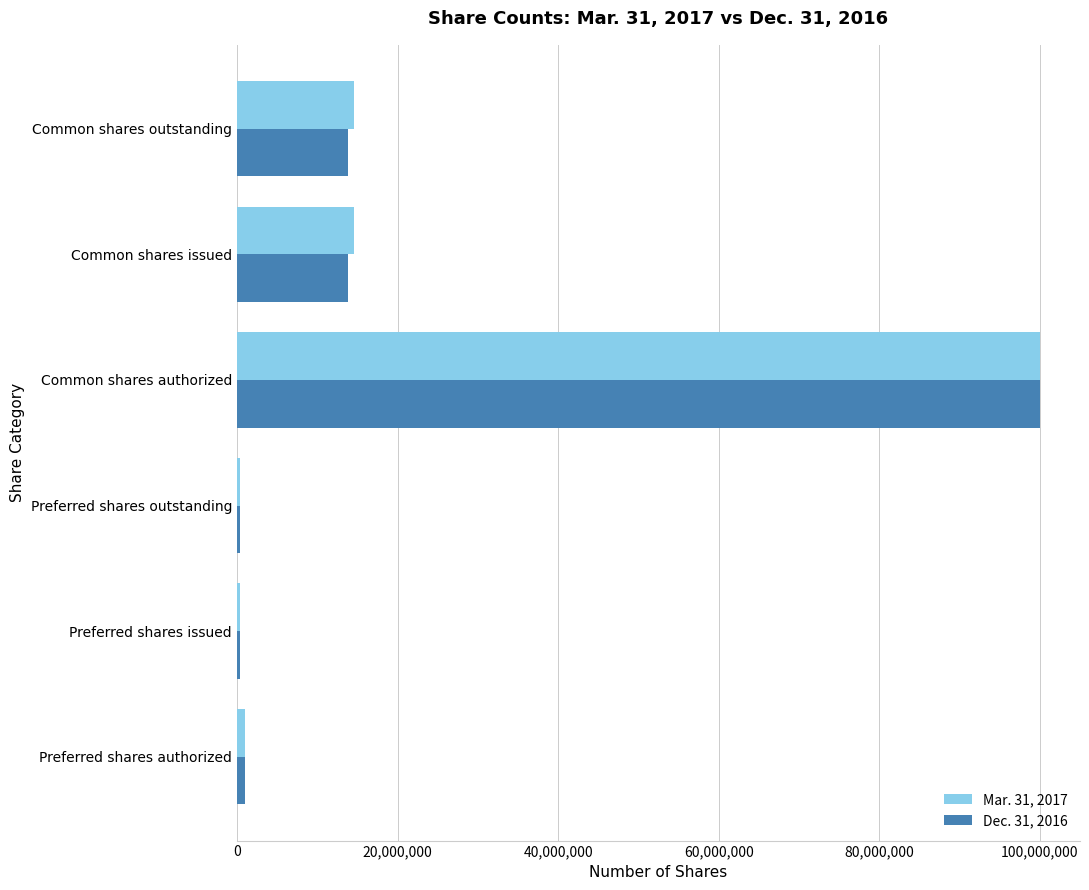

Which category has the highest value in the Mar. 31, 2017 series?

Common shares authorized